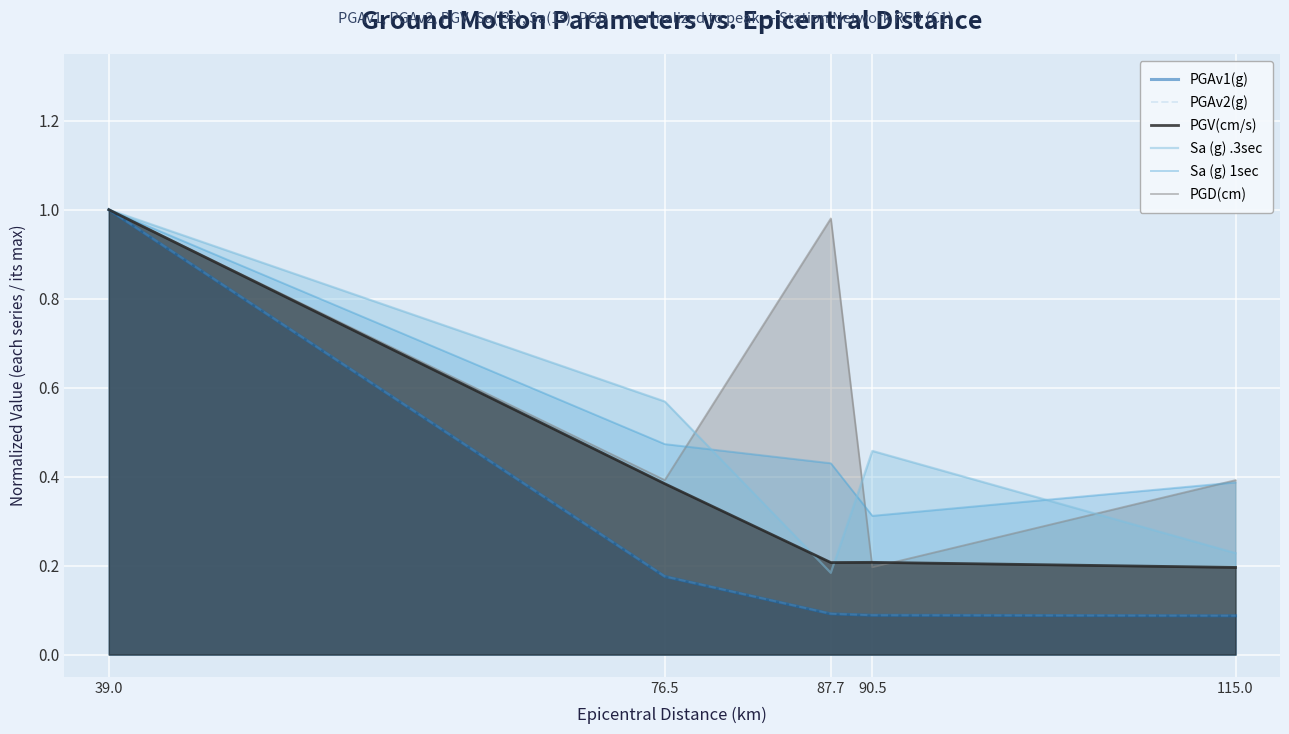

What is the value of the PGAv2(g) point at the 1st from the left?

1.0